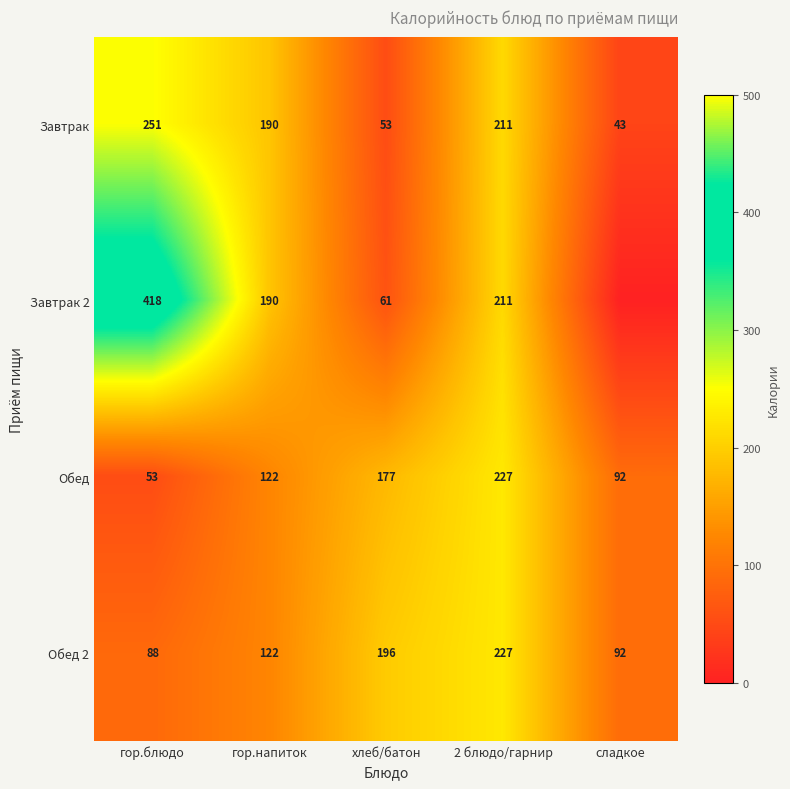

Is it true that Обед equals 227 at 2 блюдо/гарнир?

True